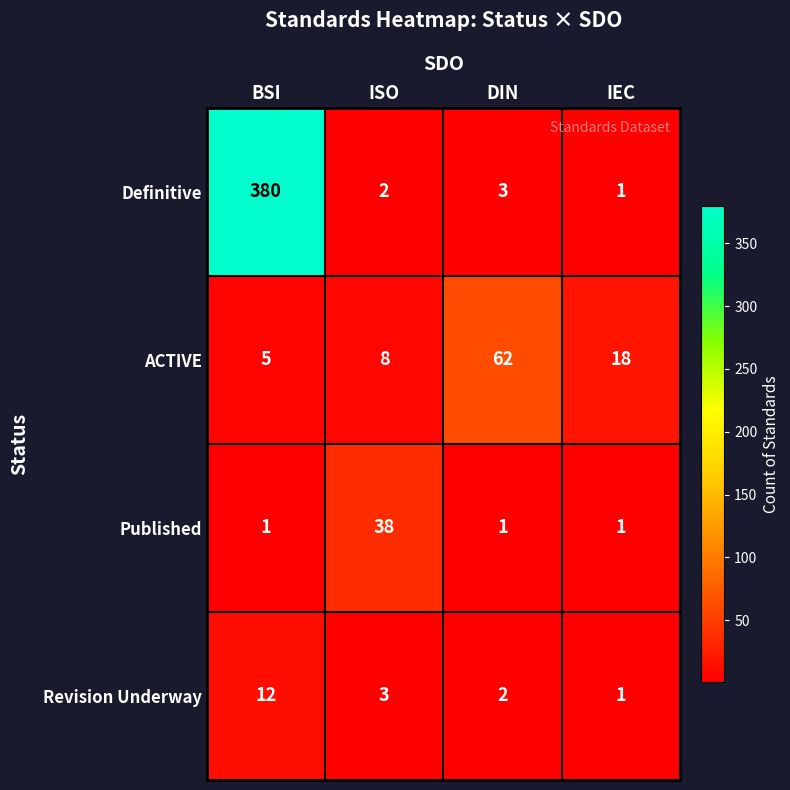

At which label does Definitive reach its minimum?

IEC